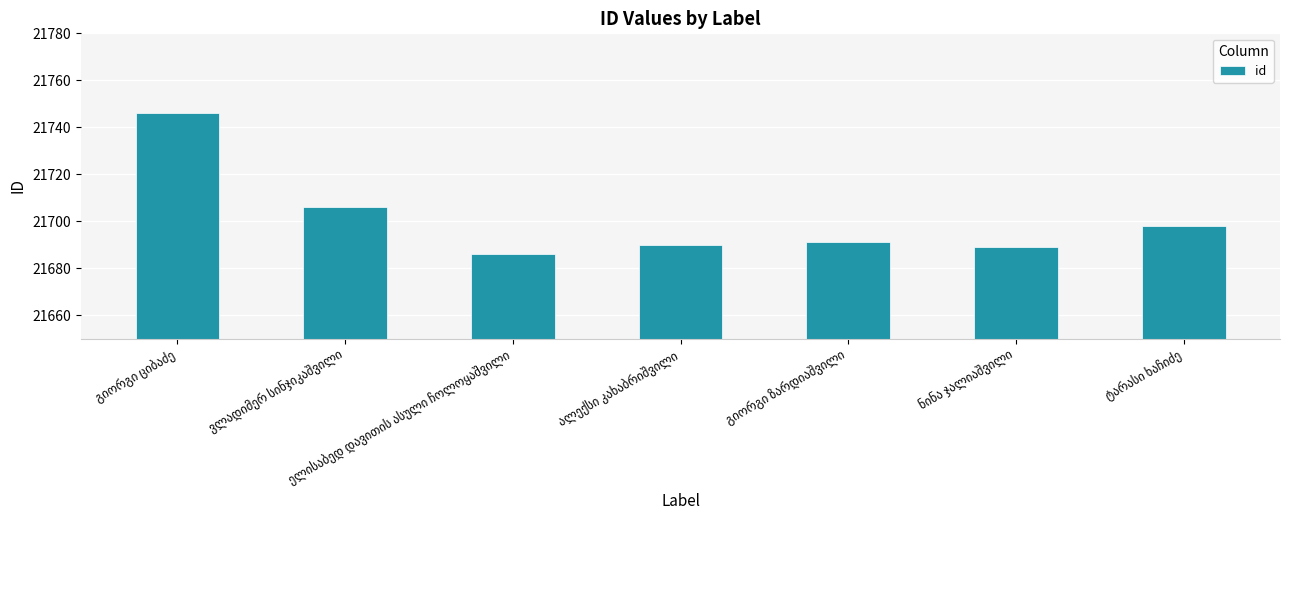

What is the maximum value shown in the chart?

21746